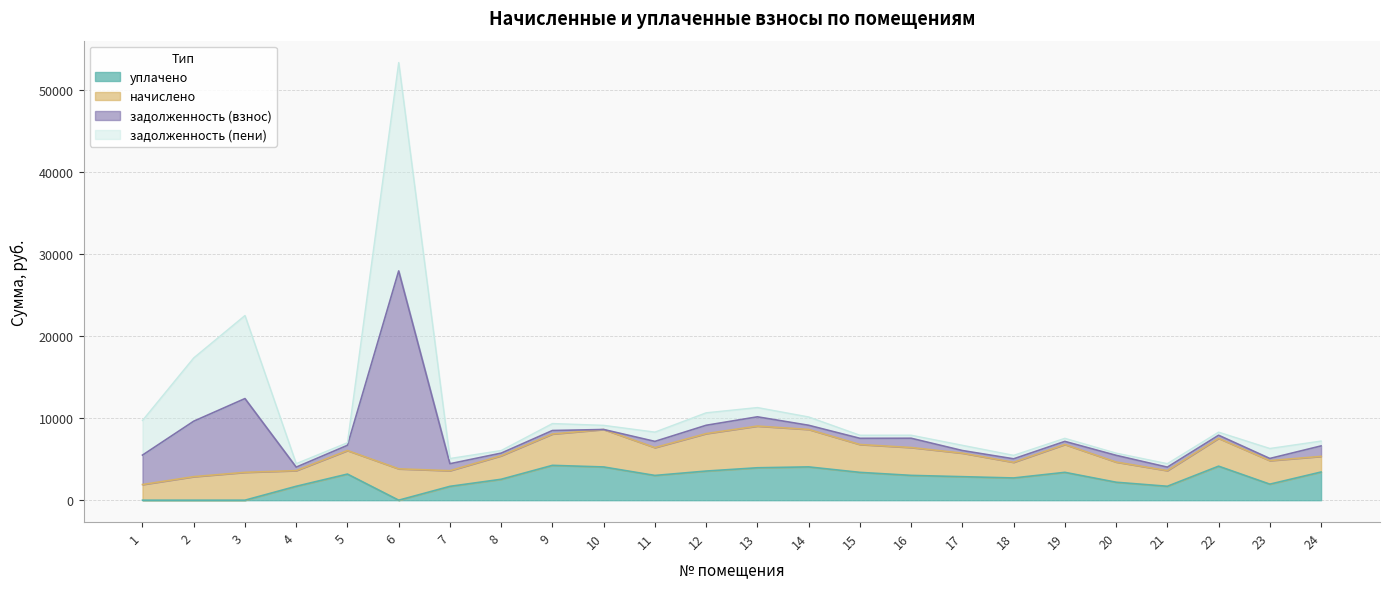

How many lines are shown in the chart?

4